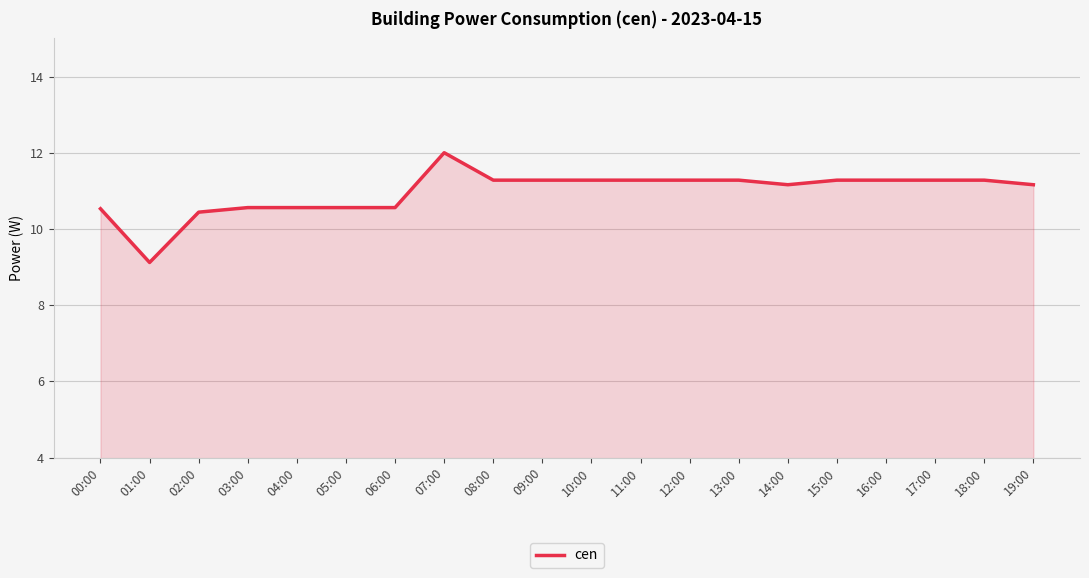

What is the difference between the values at 13:00 and 06:00?

0.7